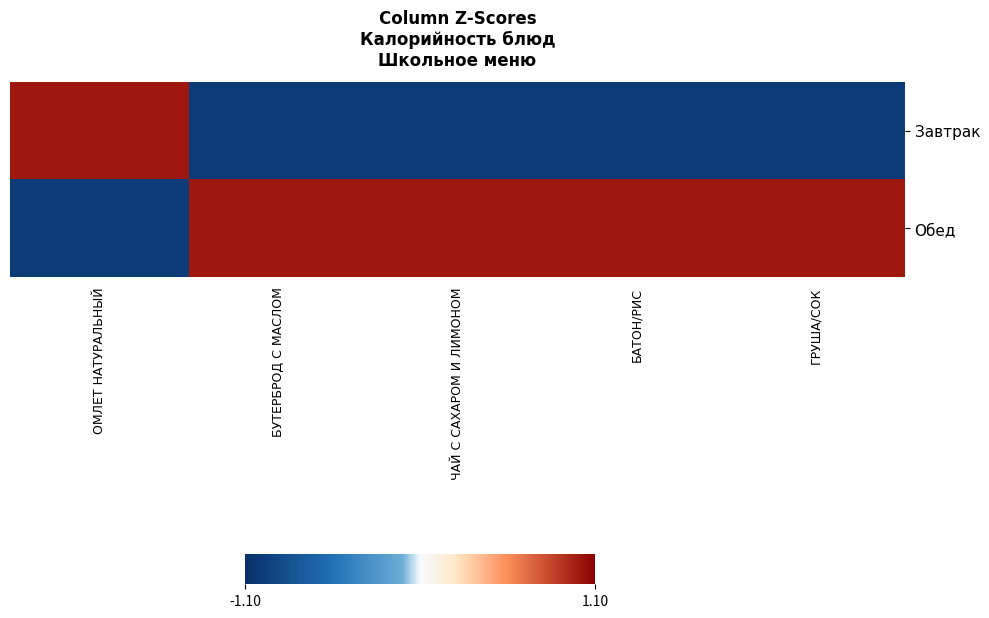

Reading right to left, what are all the values shown in this chart?

Завтрак: ГРУША/СОК=-1.0	БАТОН/РИС=-1.0	ЧАЙ С САХАРОМ И ЛИМОНОМ=-1.0	БУТЕРБРОД С МАСЛОМ=-1.0	ОМЛЕТ НАТУРАЛЬНЫЙ=1.0
Обед: ГРУША/СОК=1.0	БАТОН/РИС=1.0	ЧАЙ С САХАРОМ И ЛИМОНОМ=1.0	БУТЕРБРОД С МАСЛОМ=1.0	ОМЛЕТ НАТУРАЛЬНЫЙ=-1.0